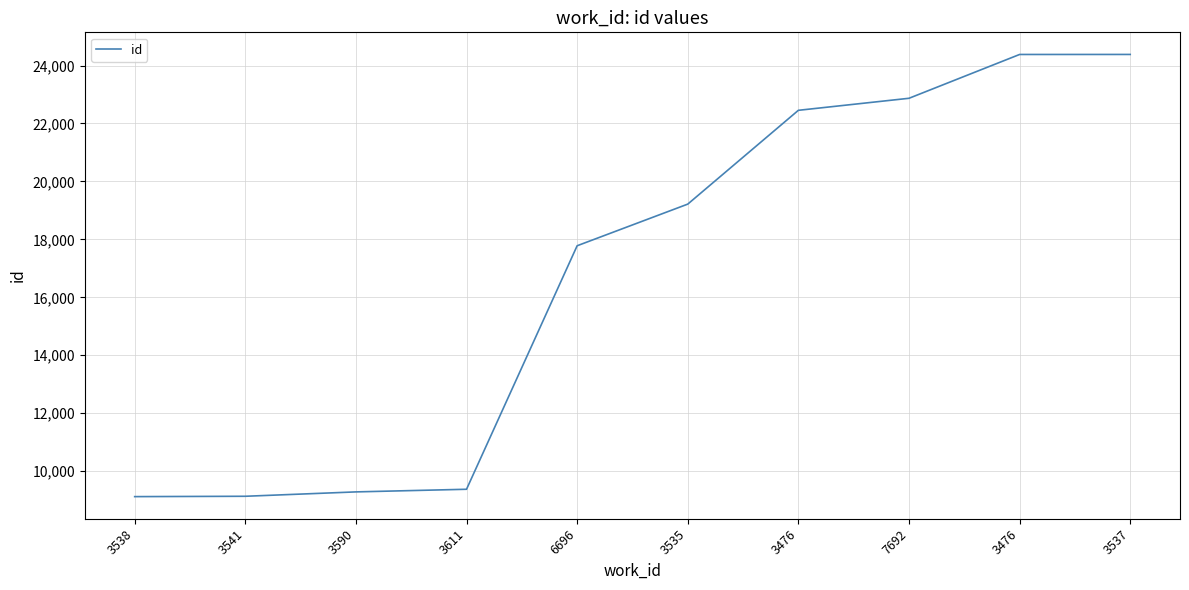

Approximately how many times larger is the value at 7692 compared to 3538?

2.5